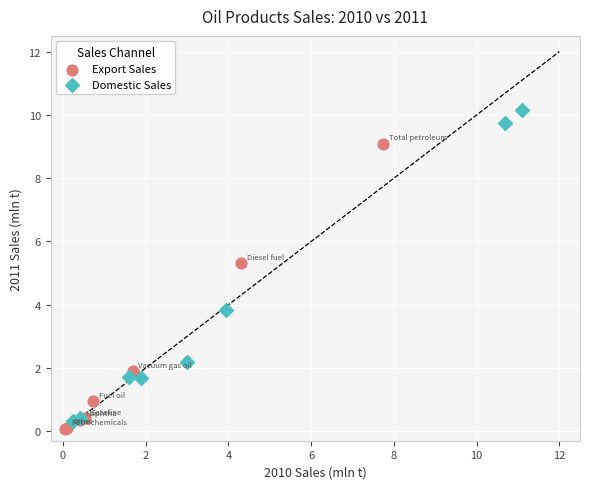

Which series has the largest Y range (max minus min)?

Domestic Sales